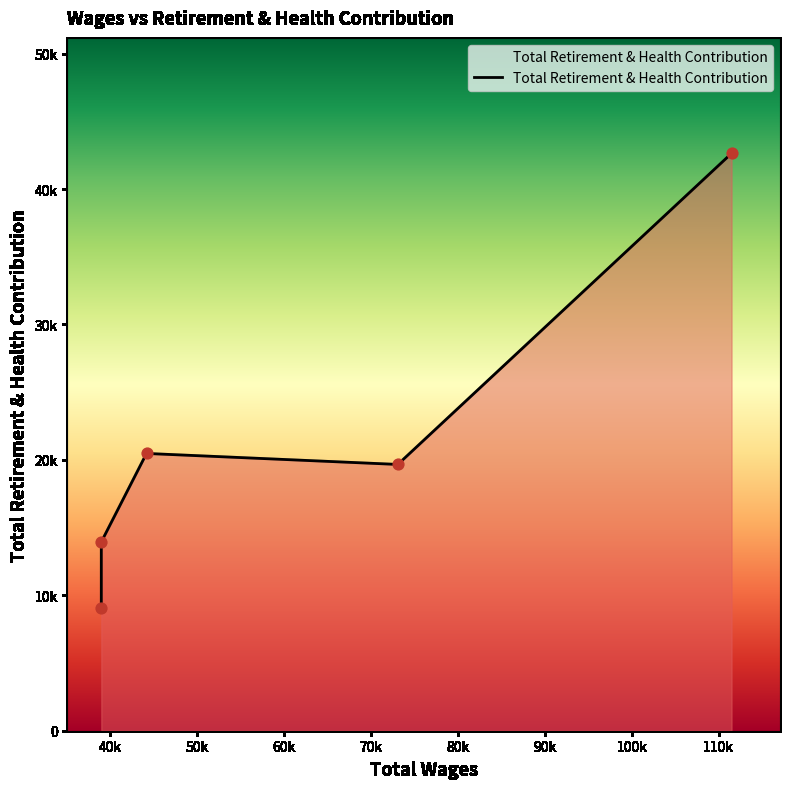

What is the change in value from 111481.0 to 44190.0?

-22160